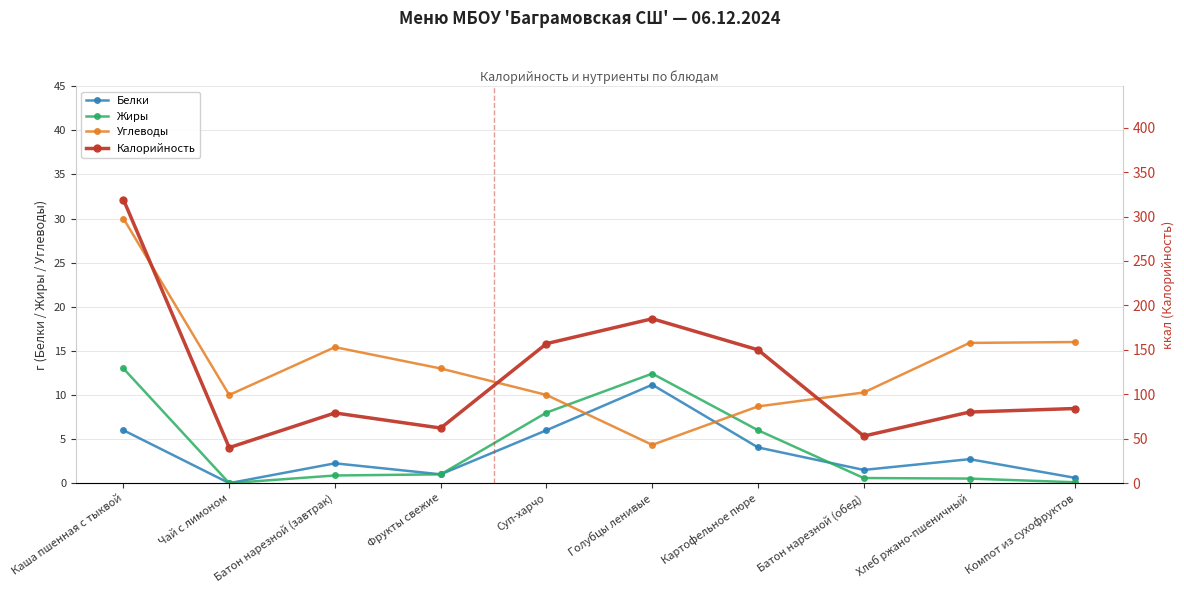

Which series changed the most between Чай с лимоном and Суп-харчо?

Калорийность